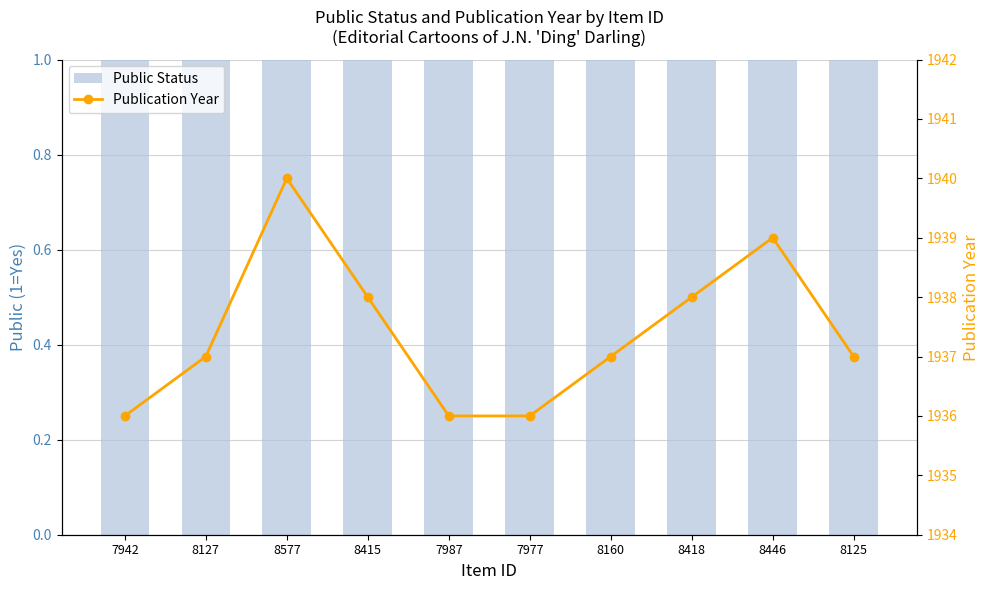

At which label does Public Status reach its peak?

7942